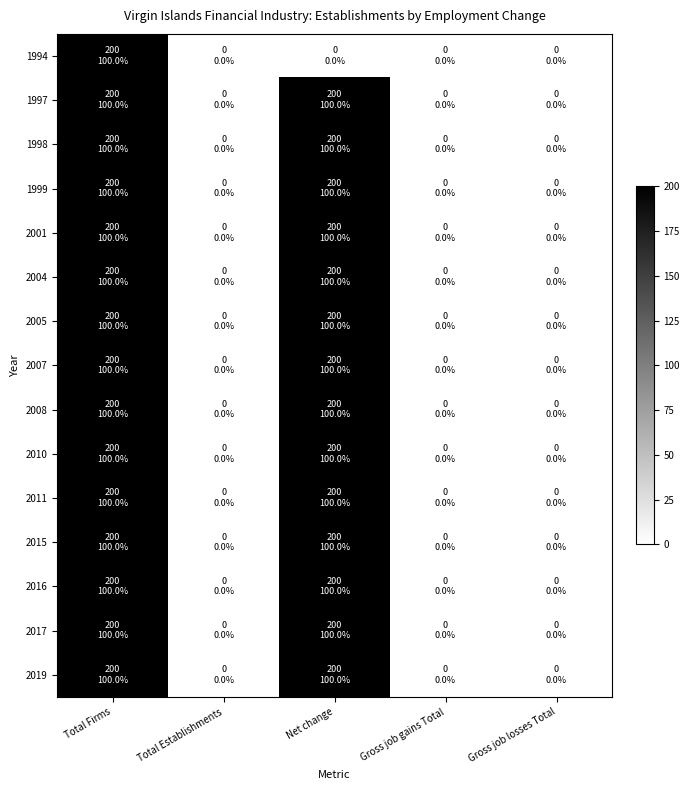

List the series in order of their peak value, lowest first.

1994, 1997, 1998, 1999, 2001, 2004, 2005, 2007, 2008, 2010, 2011, 2015, 2016, 2017, 2019